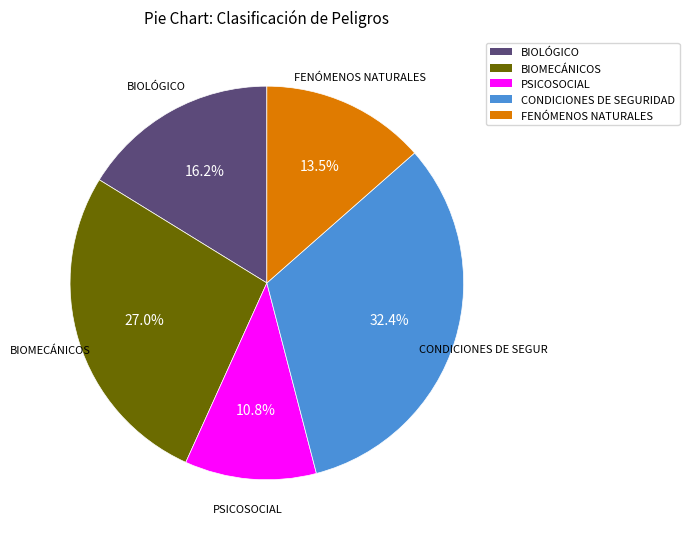

Which has a higher value, BIOMECÁNICOS or PSICOSOCIAL?

BIOMECÁNICOS